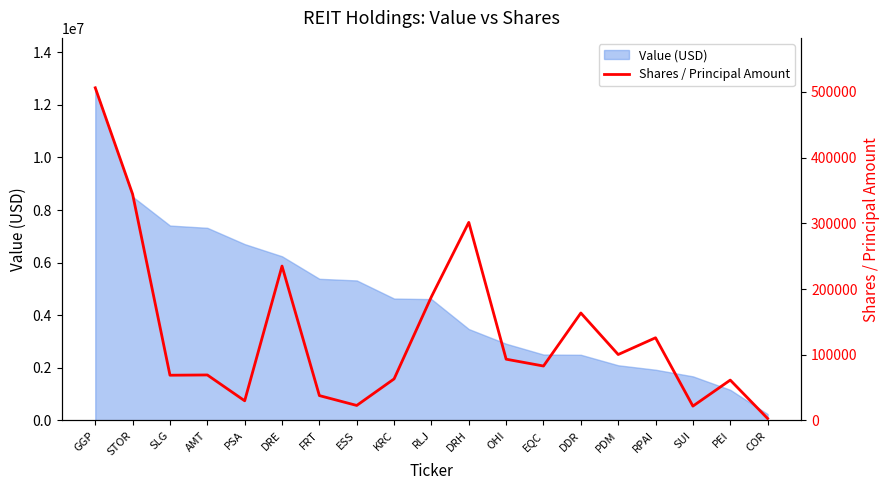

True or false: the data shows 26353 at PEI.

False